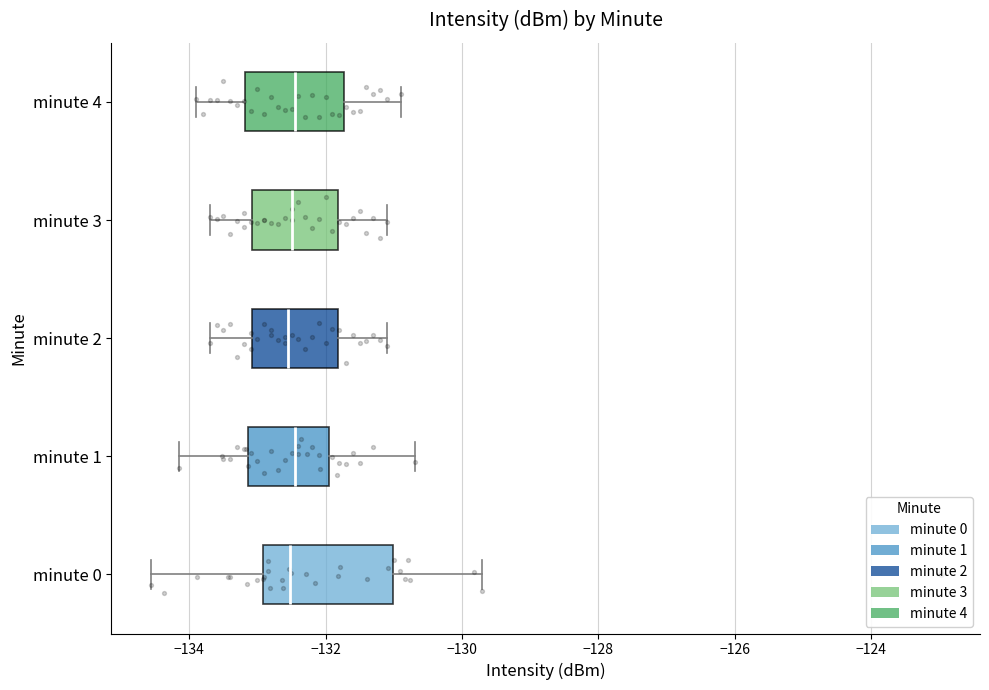

Reading bottom to top, transcribe this box plot: for each box, give where its median line is, the range the box spans, and where its two whiskers end, as read against the x-axis. The values are not printed on the chart, so give them approximately, as read against the axis.

minute 0: median -132.6, box -133.0 to -131.0, whiskers -134.6 to -129.8
minute 1: median -132.4, box -133.2 to -132.0, whiskers -134.2 to -130.6
minute 2: median -132.6, box -133.0 to -131.8, whiskers -133.6 to -131.0
minute 3: median -132.4, box -133.0 to -131.8, whiskers -133.6 to -131.0
minute 4: median -132.4, box -133.2 to -131.8, whiskers -133.8 to -130.8